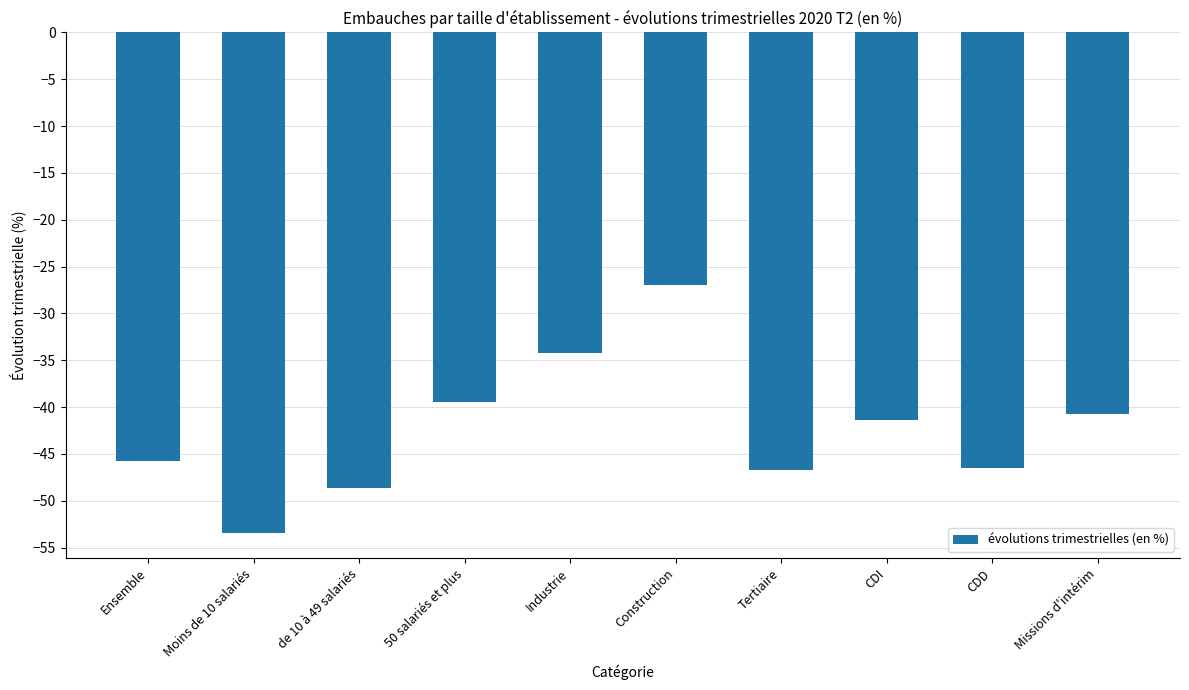

Between CDI and de 10 à 49 salariés, which is larger?

CDI